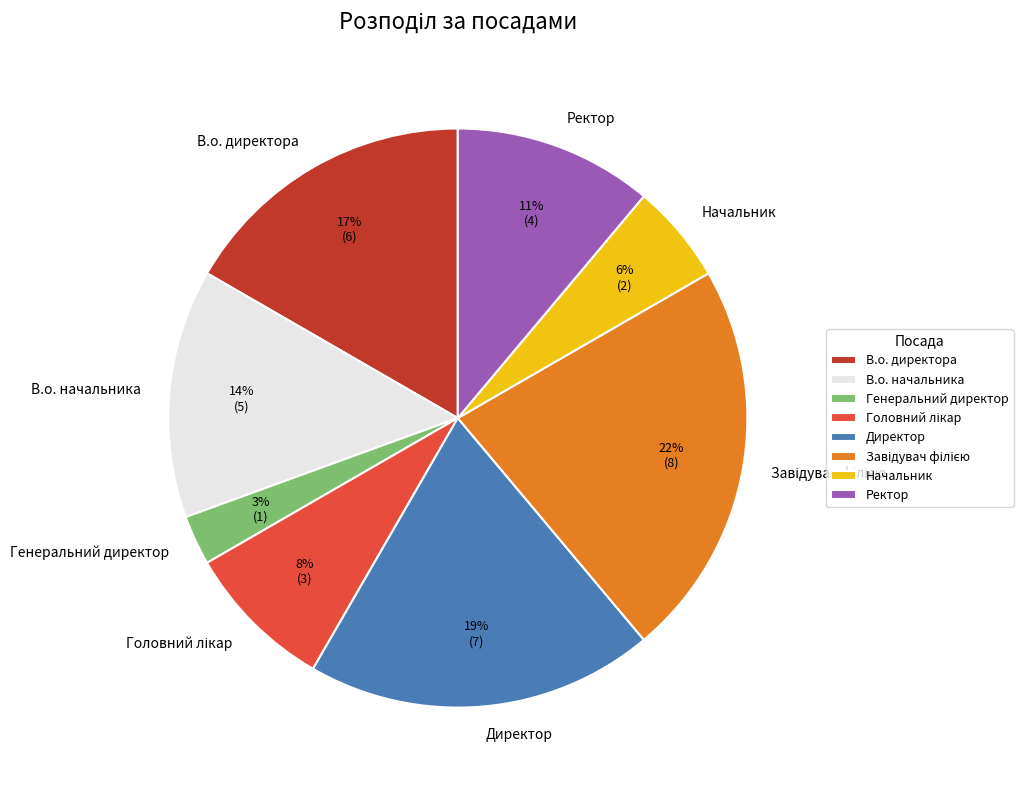

Which has a higher value, Начальник or Генеральний директор?

Начальник